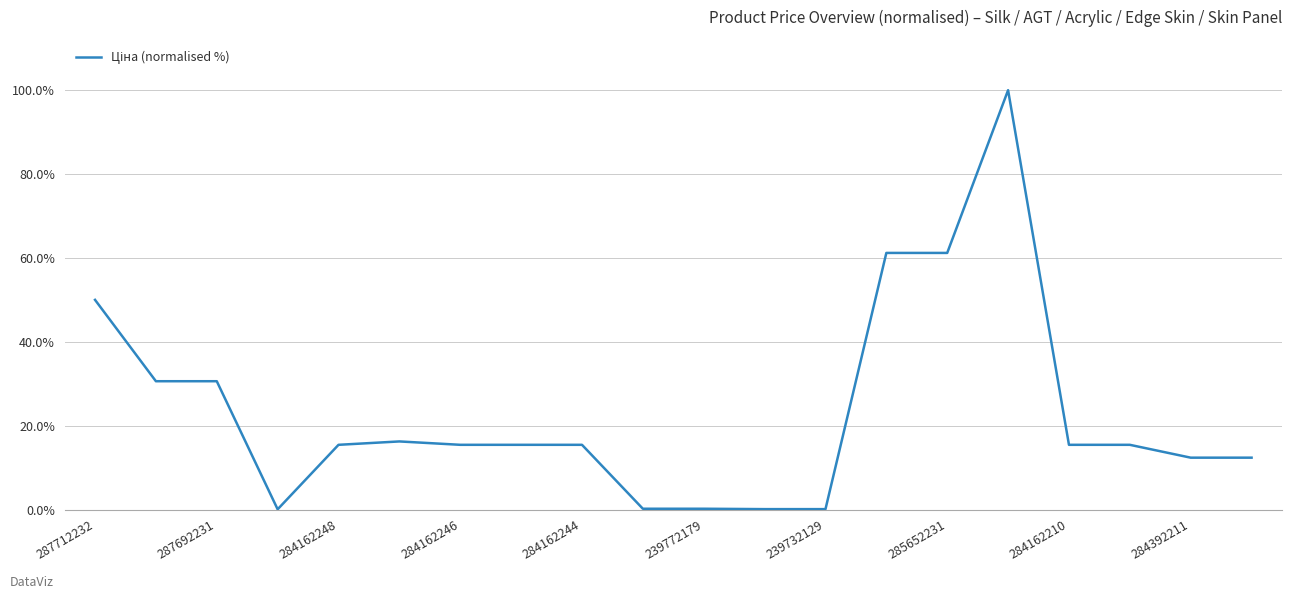

What is the difference between the maximum and minimum values?

99.9